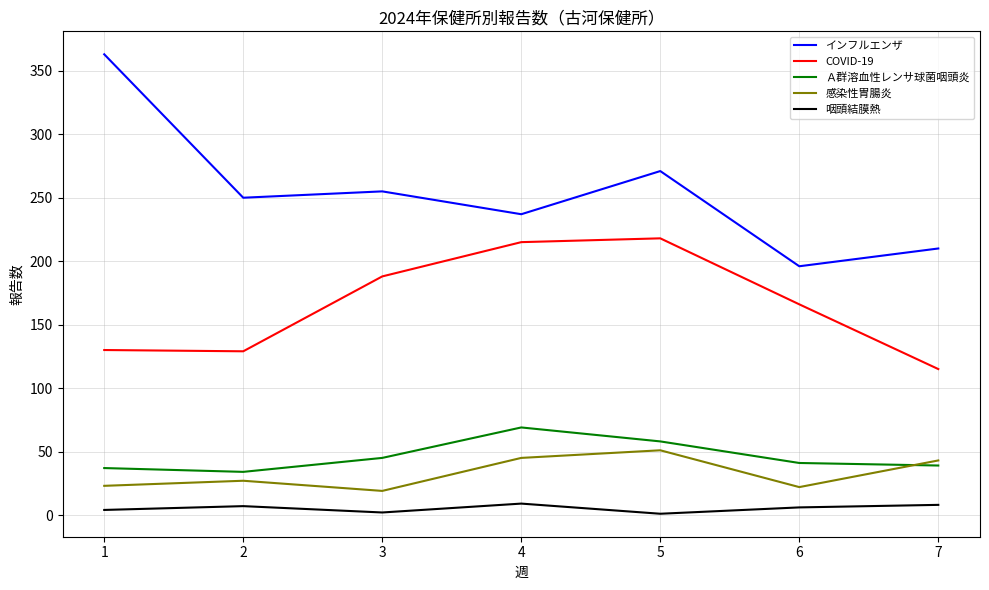

Which series has the largest range (max minus min)?

インフルエンザ